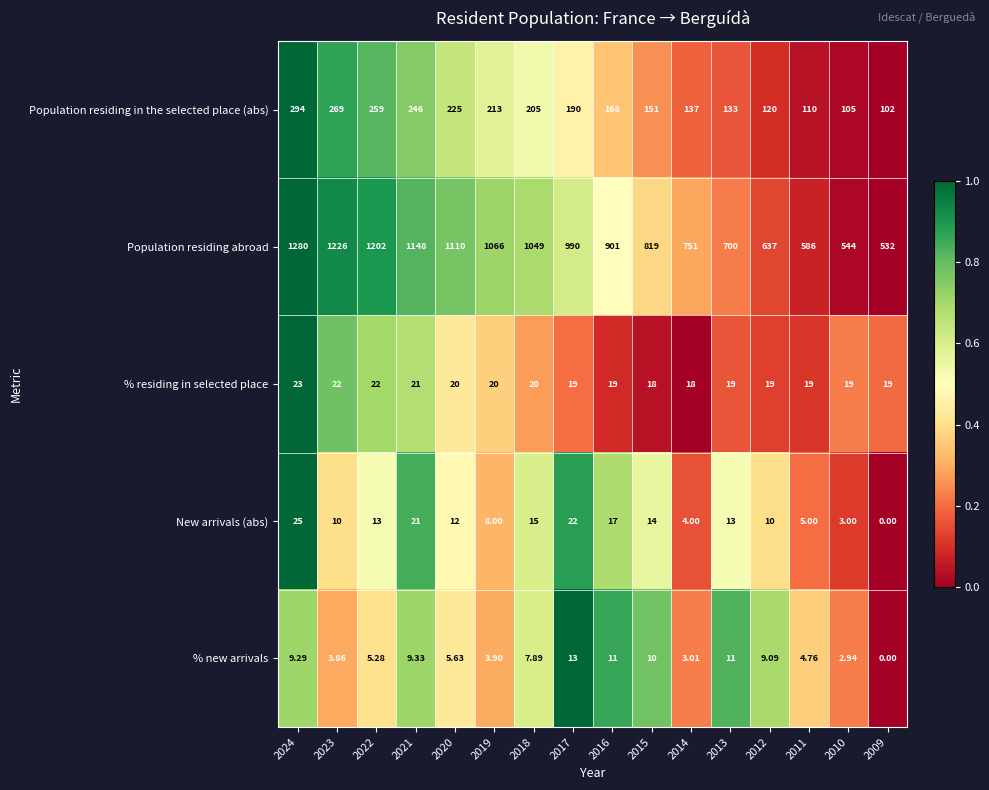

Rank the series at 2011 from highest to lowest value.

Population residing abroad, Population residing in the selected place (abs), % residing in selected place, New arrivals (abs), % new arrivals